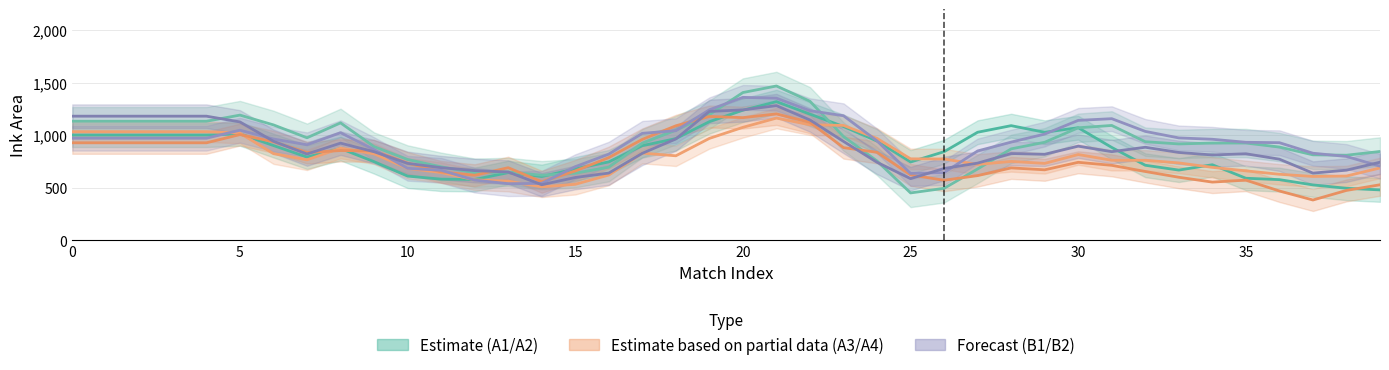

What is the total value across all series at 26?

4017.6